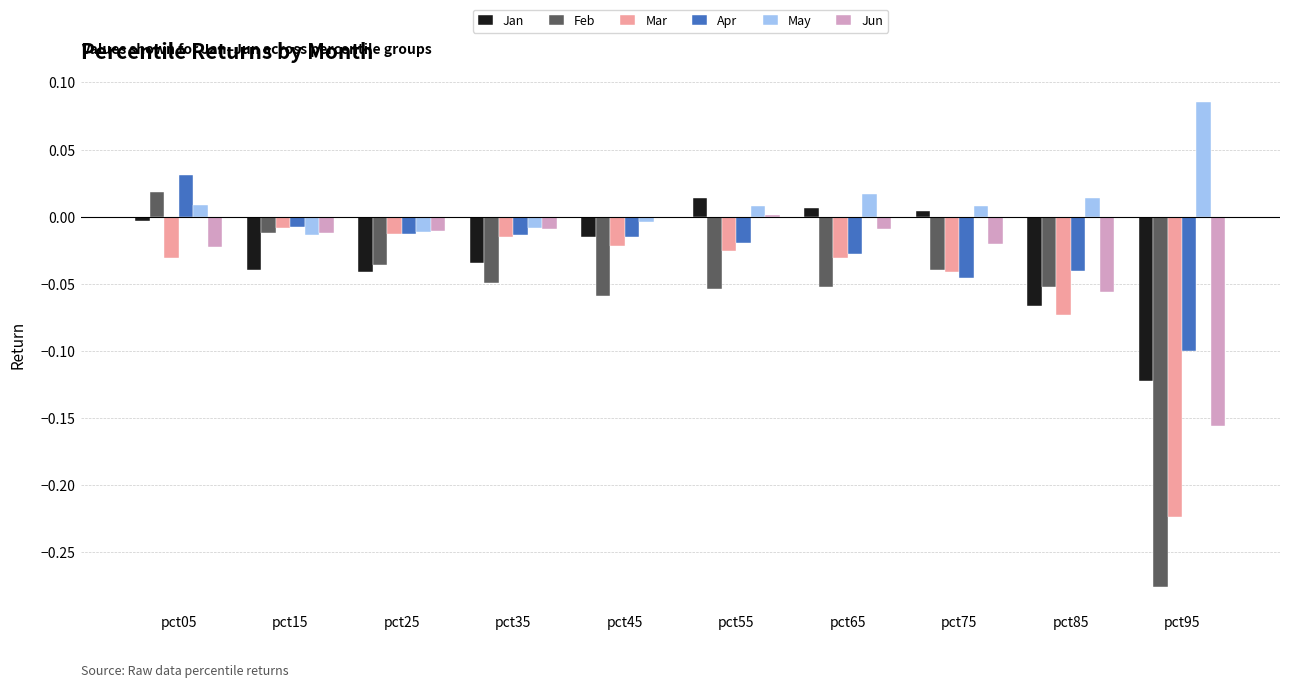

Is the value of Jun at pct55 greater than the value of Mar at pct95?

Yes